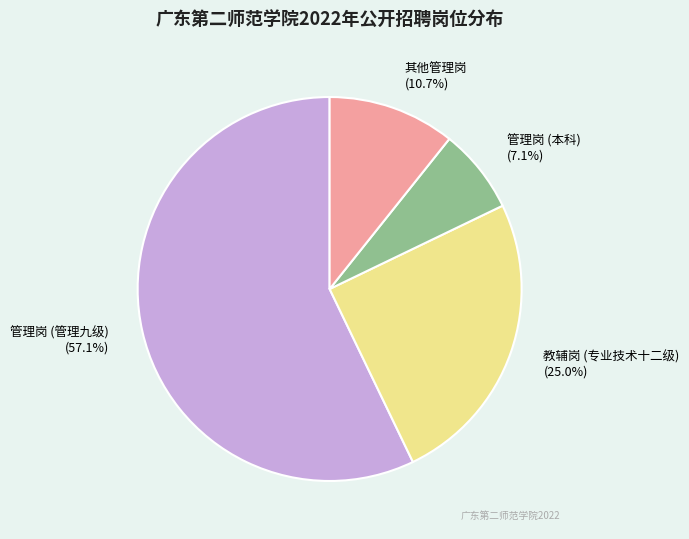

What is the smallest slice in the pie chart?

管理岗 (本科)